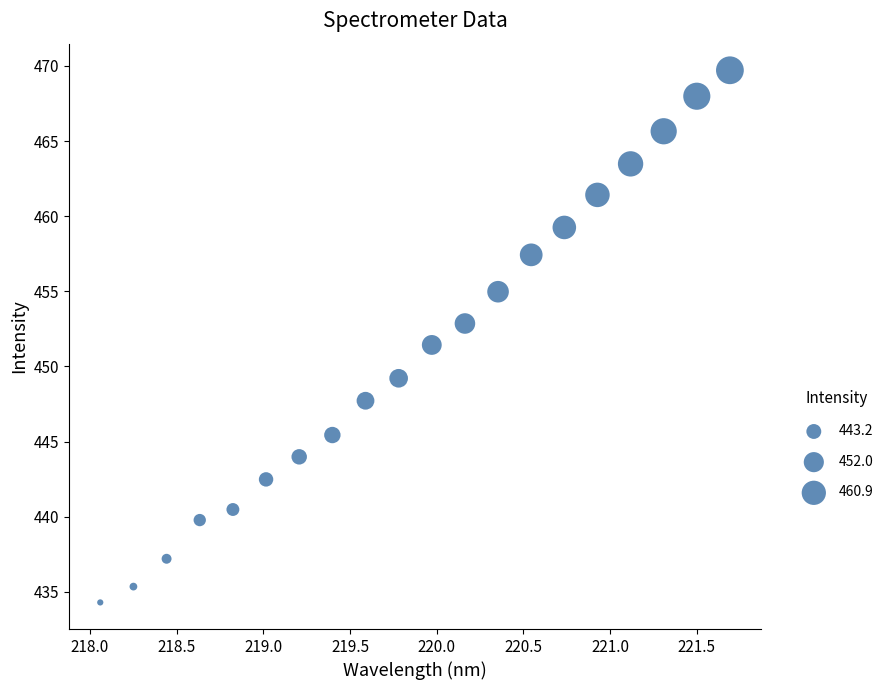

What is the range of X values (max minus min)?

3.6